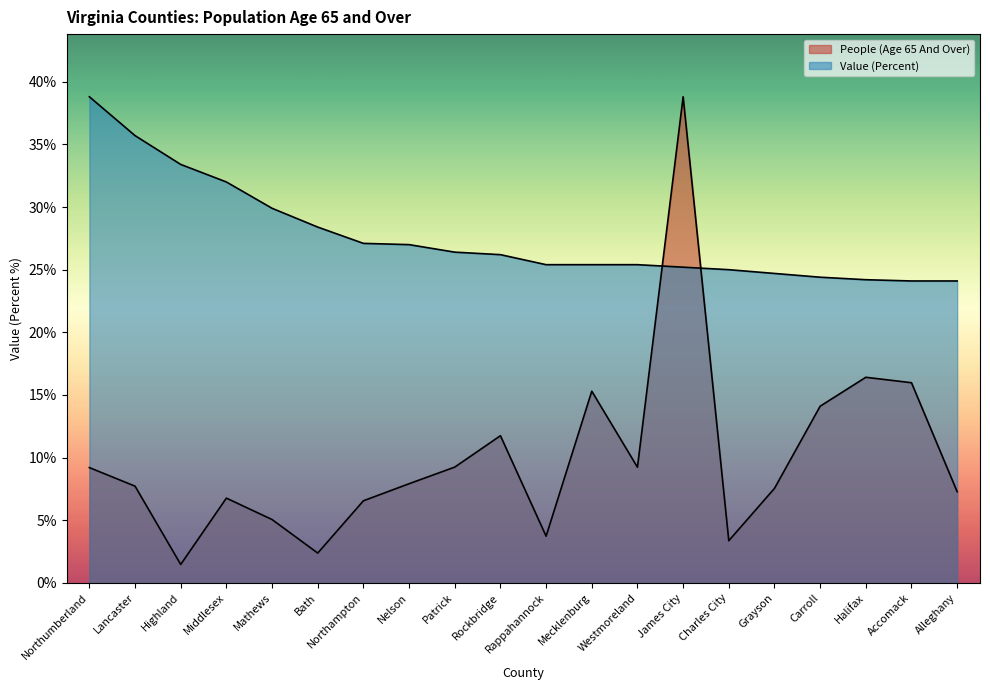

At which category does People (Age 65 And Over) reach its first local valley?

Highland